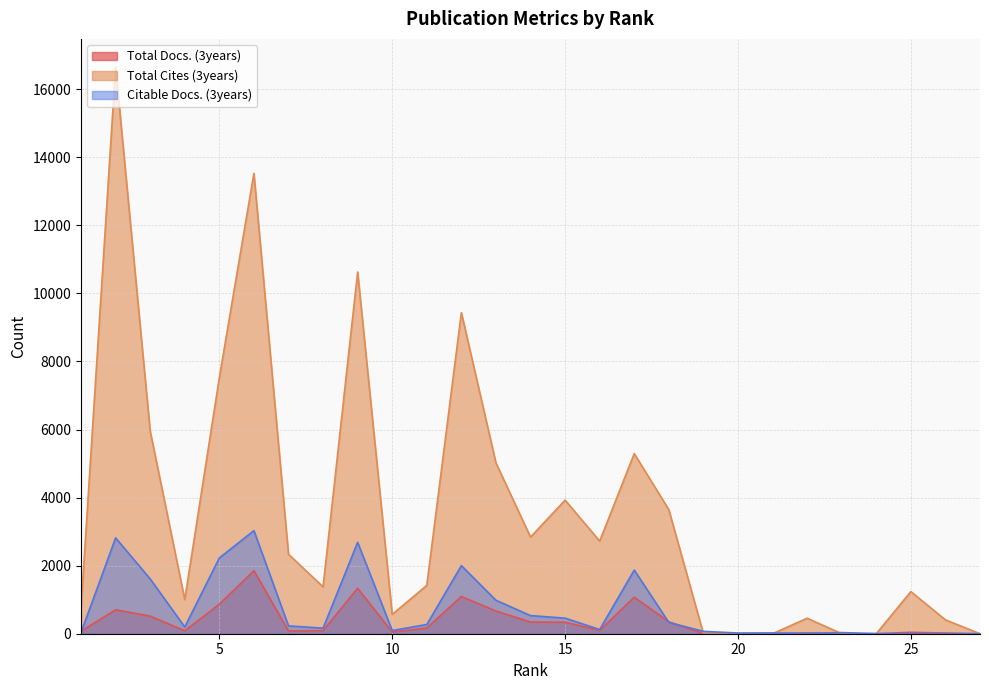

What is the maximum value for Citable Docs. (3years)?

3029